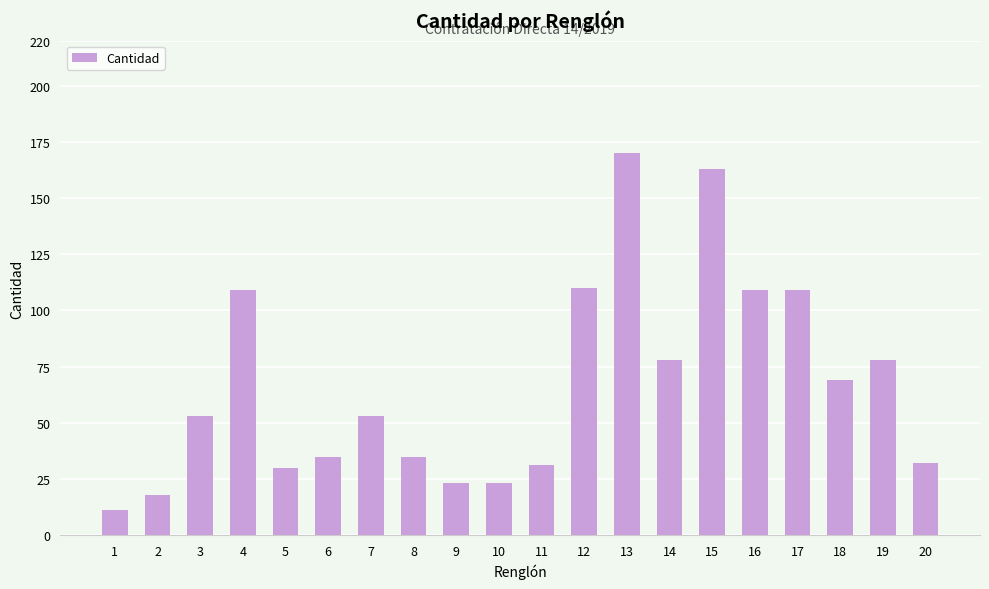

Which category has the lowest value across all series?

1